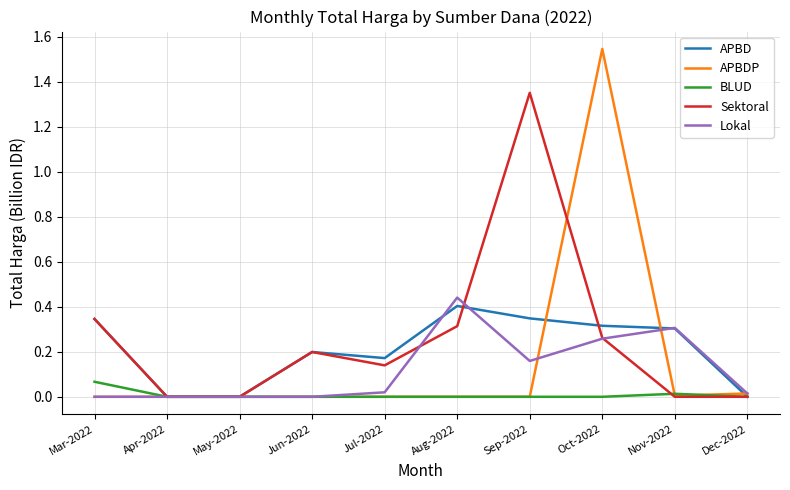

Count the number of categories in the chart.

10